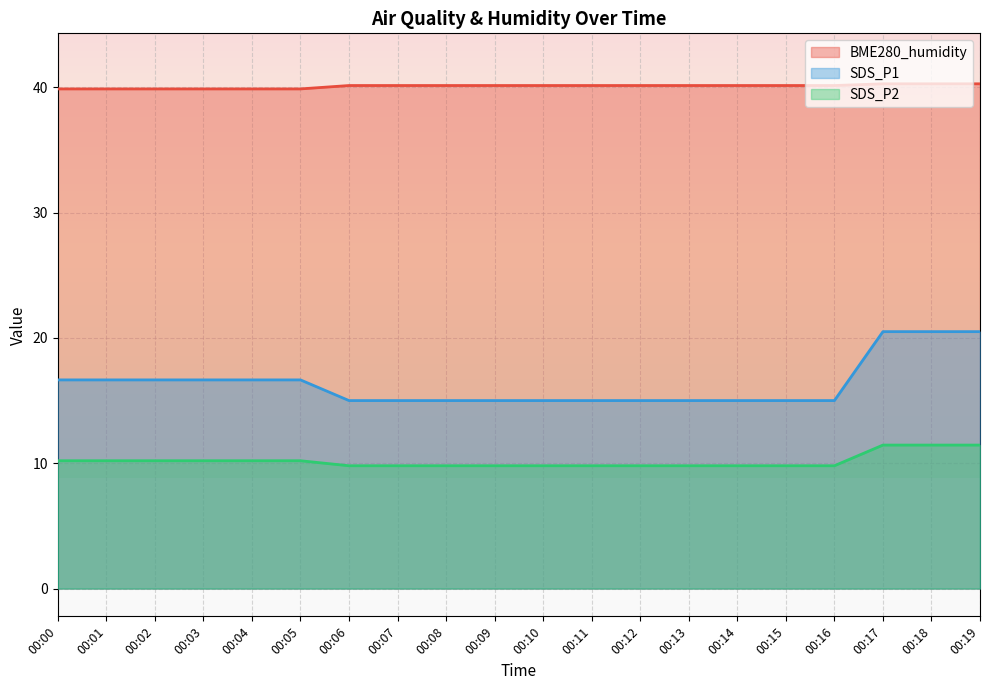

Reading left to right, list all the values displayed in this chart.

BME280_humidity: 39.9	39.9	39.9	39.9	39.9	39.9	40.1	40.1	40.1	40.1	40.1	40.1	40.1	40.1	40.1	40.1	40.1	40.3	40.3	40.3
SDS_P1: 16.6	16.6	16.6	16.6	16.6	16.6	15.0	15.0	15.0	15.0	15.0	15.0	15.0	15.0	15.0	15.0	15.0	20.5	20.5	20.5
SDS_P2: 10.2	10.2	10.2	10.2	10.2	10.2	9.8	9.8	9.8	9.8	9.8	9.8	9.8	9.8	9.8	9.8	9.8	11.4	11.4	11.4